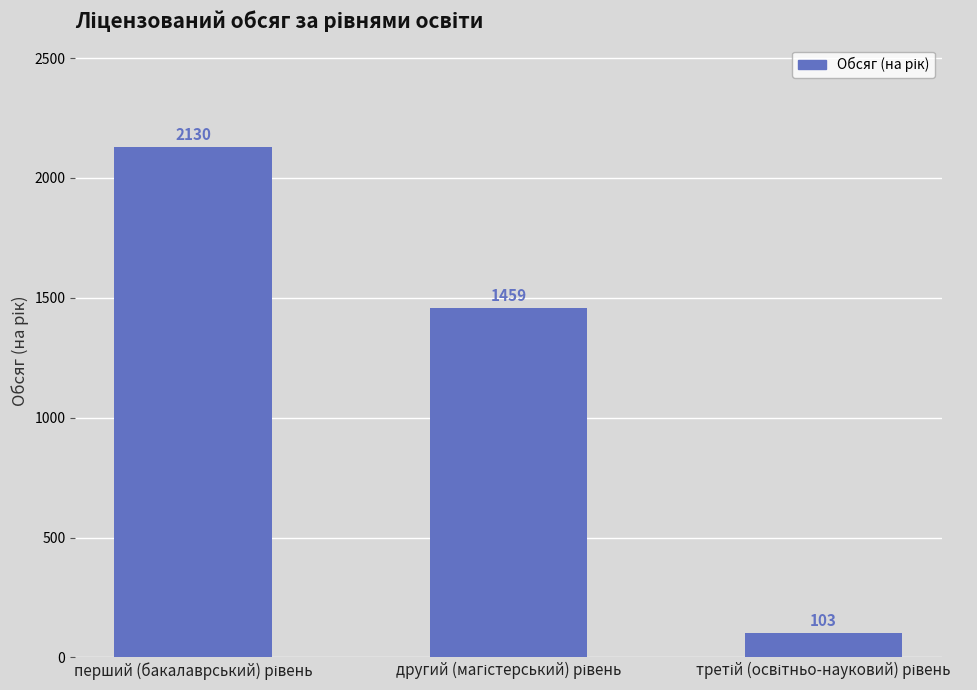

What is the maximum value shown in the chart?

2130